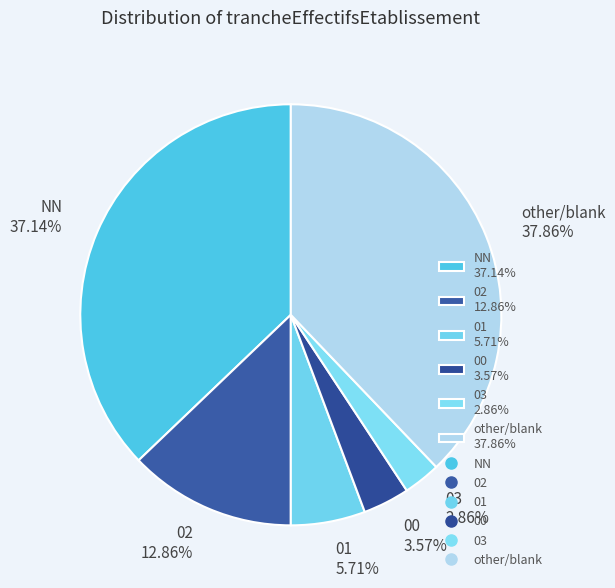

Does any single category account for the majority?

No